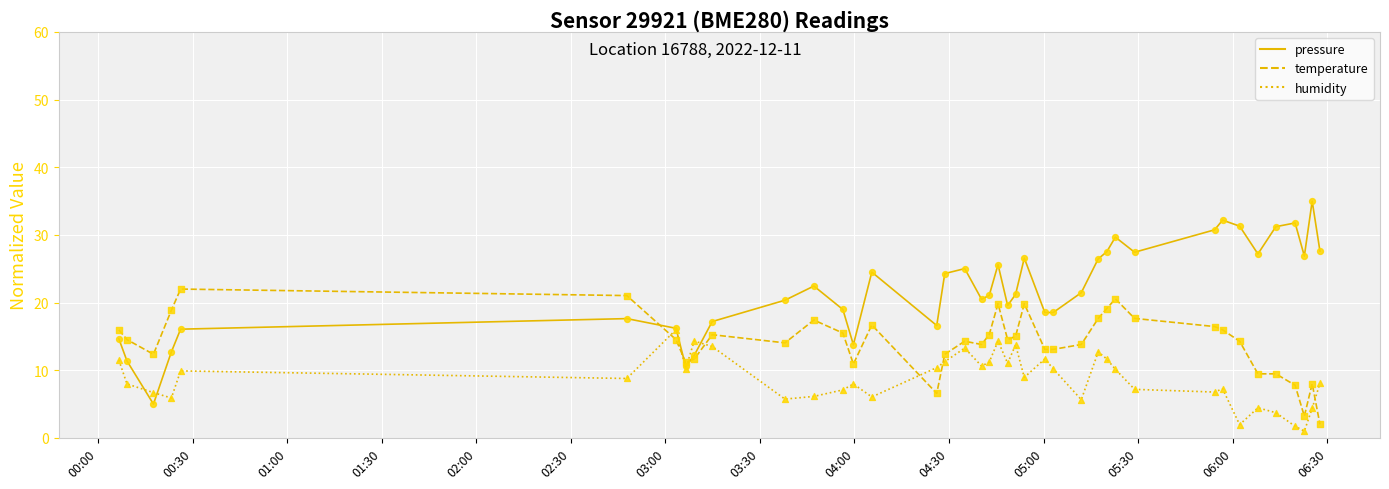

Which series has the largest range (max minus min)?

pressure